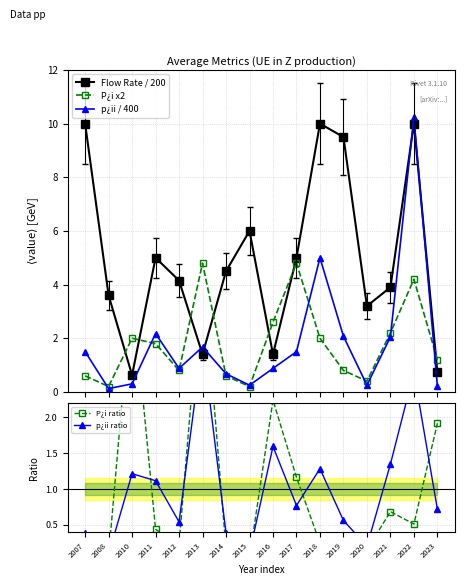

Reading left to right, extract all data points from this chart.

Flow Rate / 200: 2007=10.0	2008=3.6	2010=0.6	2011=5.0	2012=4.2	2013=1.4	2014=4.5	2015=6.0	2016=1.4	2017=5.0	2018=10.0	2019=9.5	2020=3.2	2021=3.9	2022=10.0	2023=0.8
P¿i x2: 2007=0.6	2008=0.2	2010=2.0	2011=1.8	2012=0.8	2013=4.8	2014=0.6	2015=0.2	2016=2.6	2017=4.8	2018=2.0	2019=0.8	2020=0.4	2021=2.2	2022=4.2	2023=1.2
p¿ii / 400: 2007=1.5	2008=0.1	2010=0.3	2011=2.2	2012=0.9	2013=1.7	2014=0.7	2015=0.2	2016=0.9	2017=1.5	2018=5.0	2019=2.1	2020=0.2	2021=2.0	2022=10.2	2023=0.2
P¿i ratio: 2007=0.1	2008=0.1	2010=3.8	2011=0.4	2012=0.2	2013=4.1	2014=0.2	2015=0.0	2016=2.2	2017=1.2	2018=0.2	2019=0.1	2020=0.2	2021=0.7	2022=0.5	2023=1.9
p¿ii ratio: 2007=0.4	2008=0.1	2010=1.2	2011=1.1	2012=0.5	2013=3.1	2014=0.4	2015=0.1	2016=1.6	2017=0.8	2018=1.3	2019=0.6	2020=0.2	2021=1.3	2022=2.6	2023=0.7